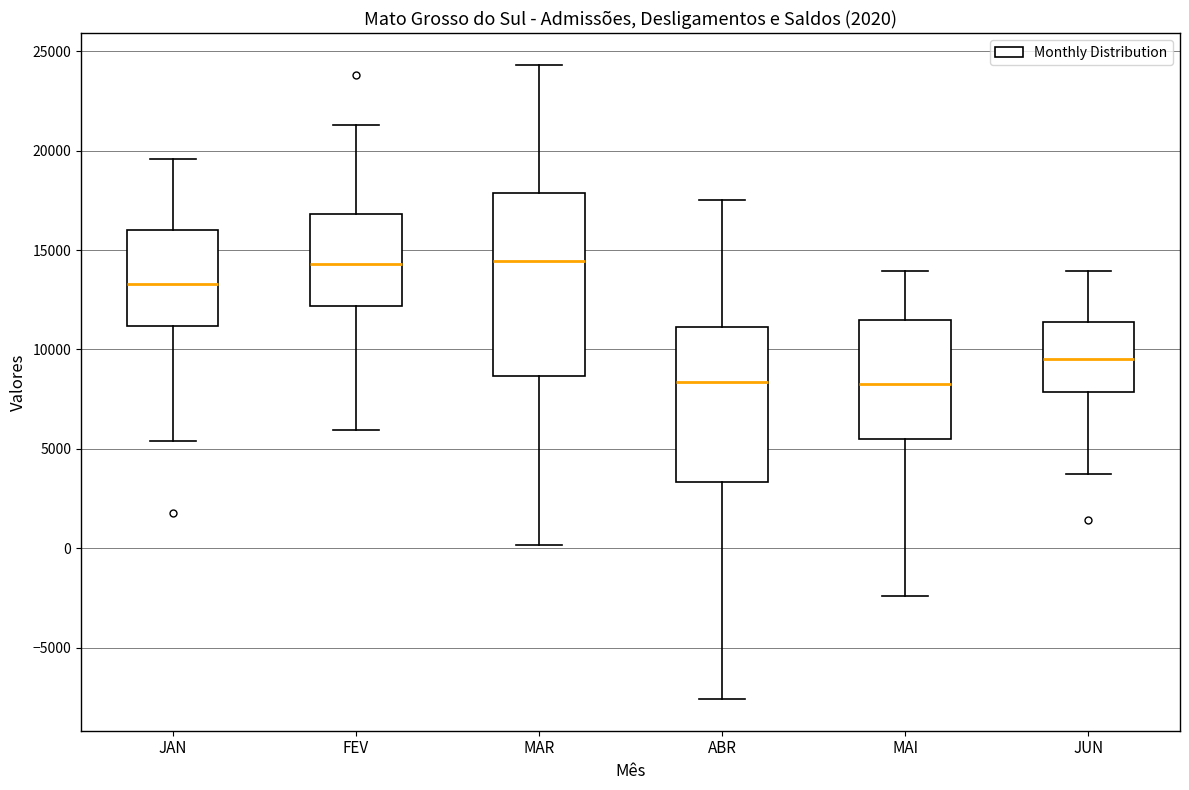

Comparing the boxes themselves (not the whiskers), which one is the tallest?

MAR